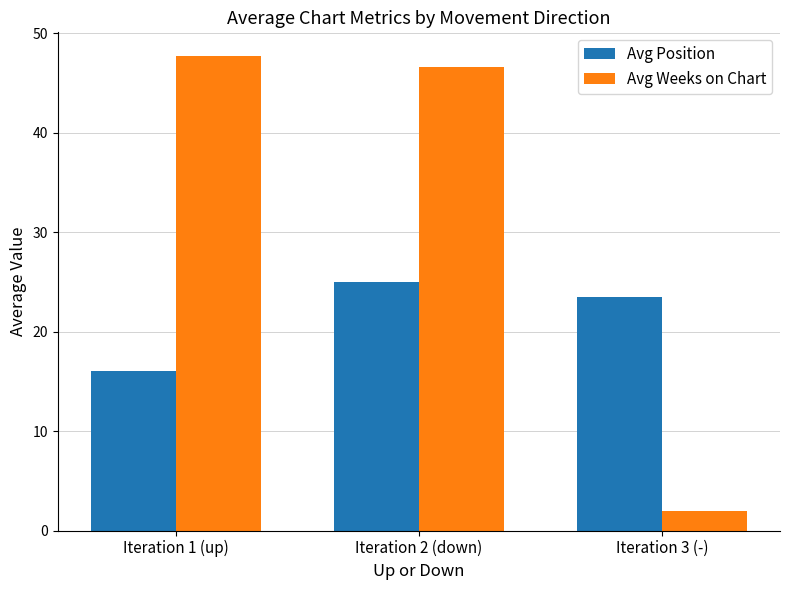

What is the spread (max minus min) of values at Iteration 2 (down)?

21.6